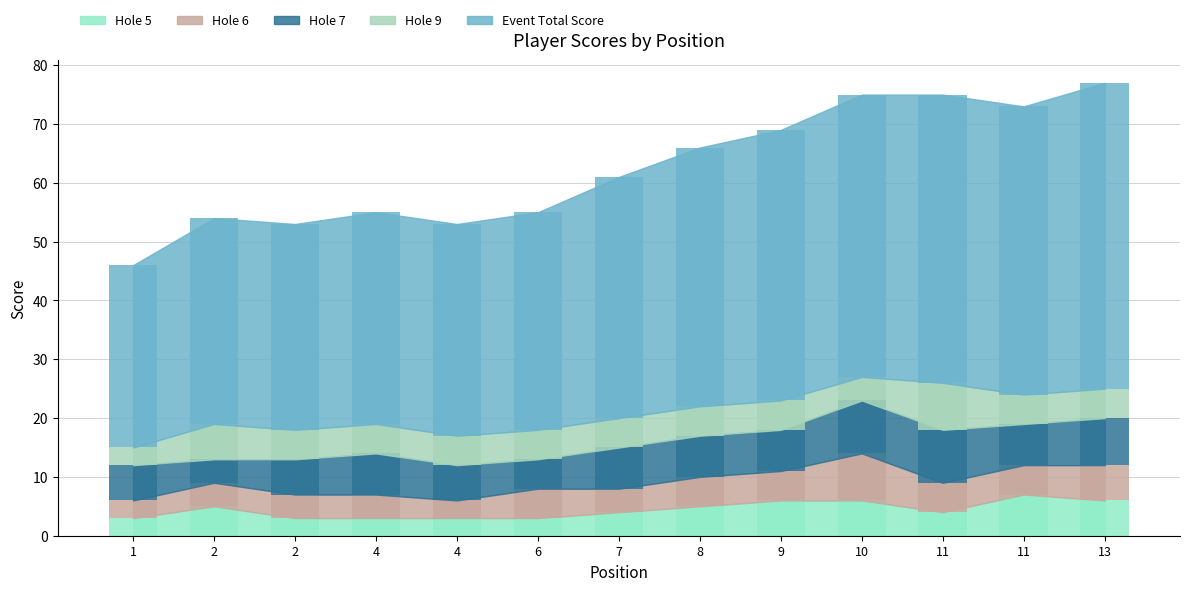

What is the smallest value displayed?

3